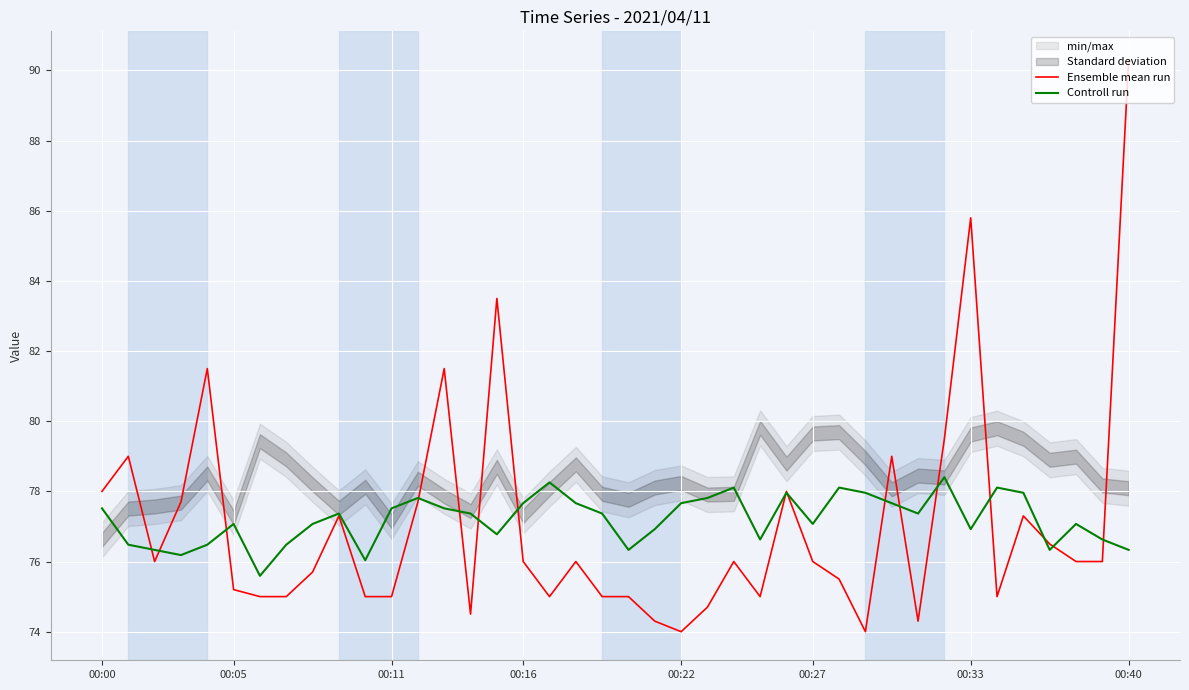

What position from the left is 31?

32